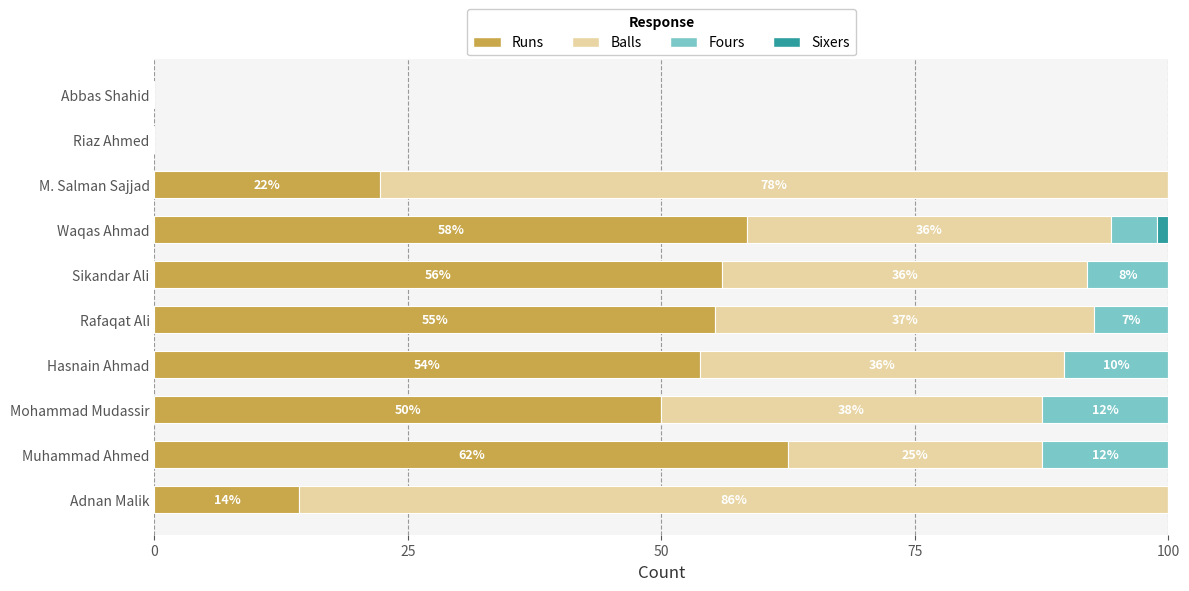

Where is Runs nearest to the value 31?

M. Salman Sajjad